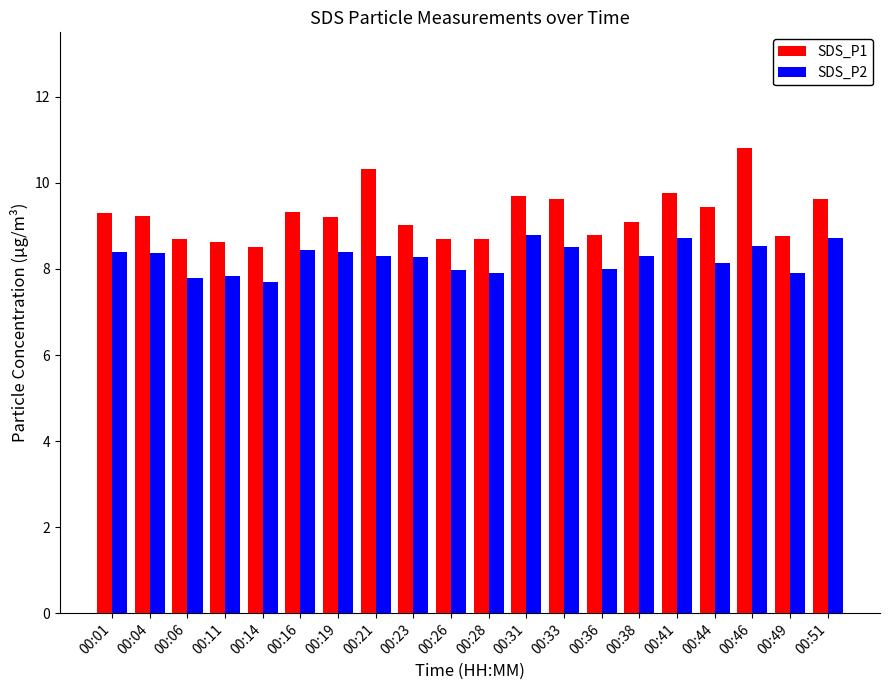

What are all the series names shown in the legend?

SDS_P1, SDS_P2